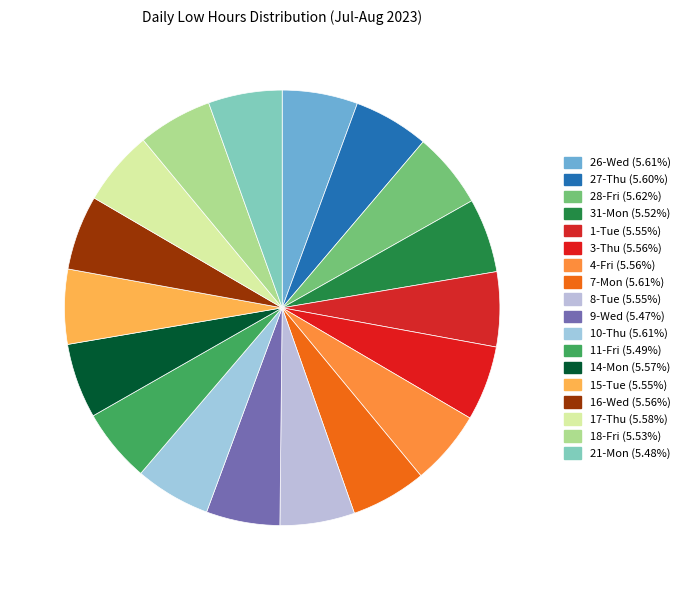

How many segments does this pie chart have?

18